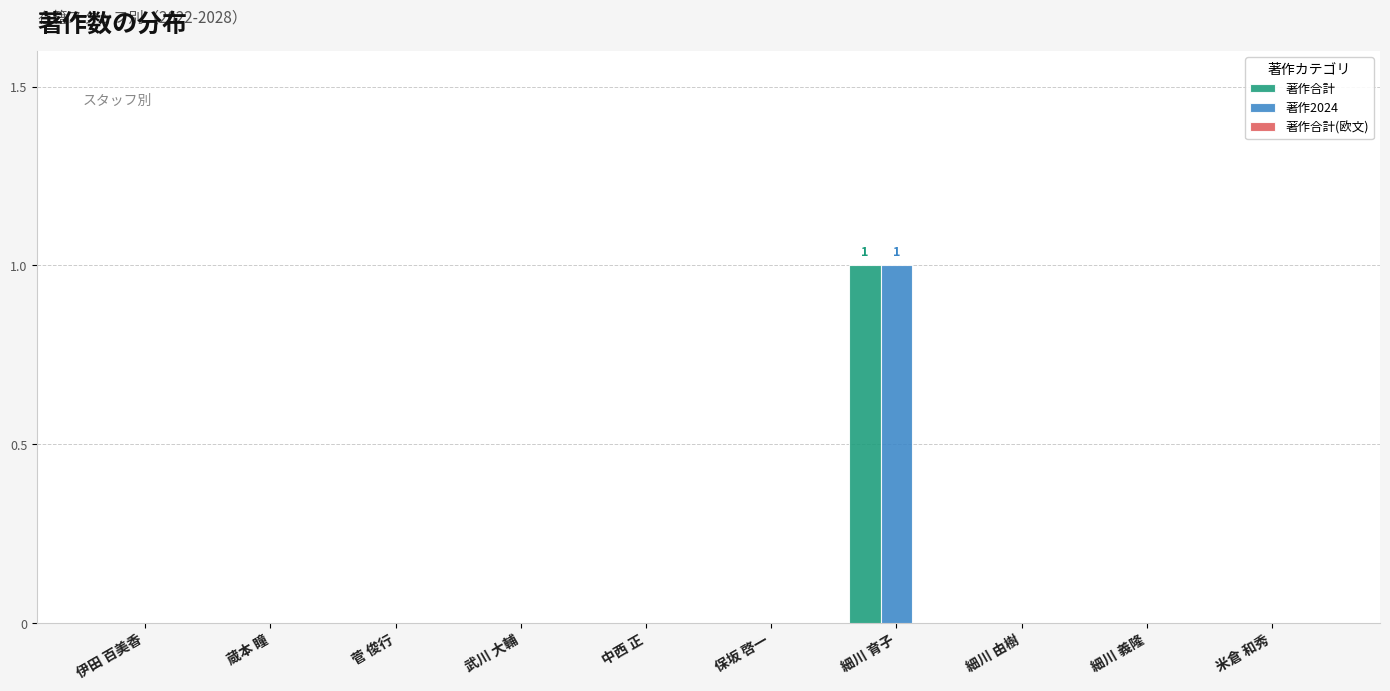

Is it true that 著作2024 equals 0 at 武川 大輔?

True